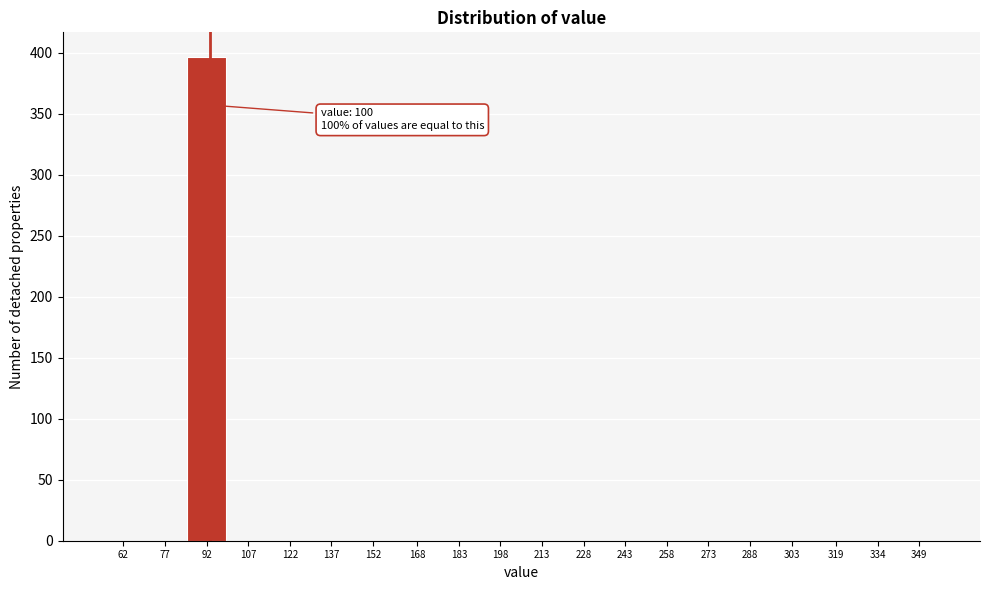

Reading left to right, list all the values displayed in this chart.

62=0	77=0	92=397	107=0	122=0	137=0	152=0	168=0	183=0	198=0	213=0	228=0	243=0	258=0	273=0	288=0	303=0	319=0	334=0	349=0